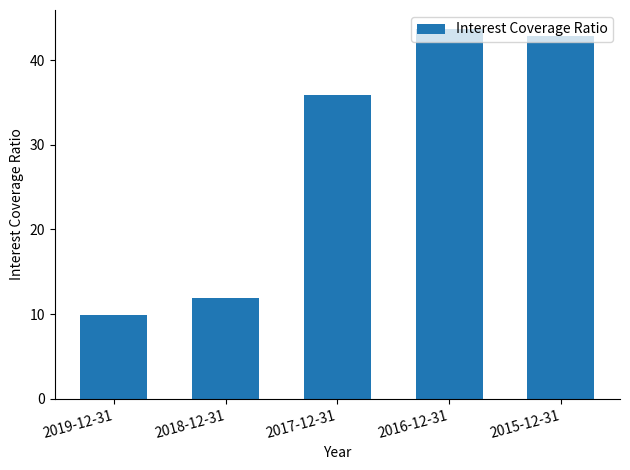

Which has a higher value, 2019-12-31 or 2016-12-31?

2016-12-31